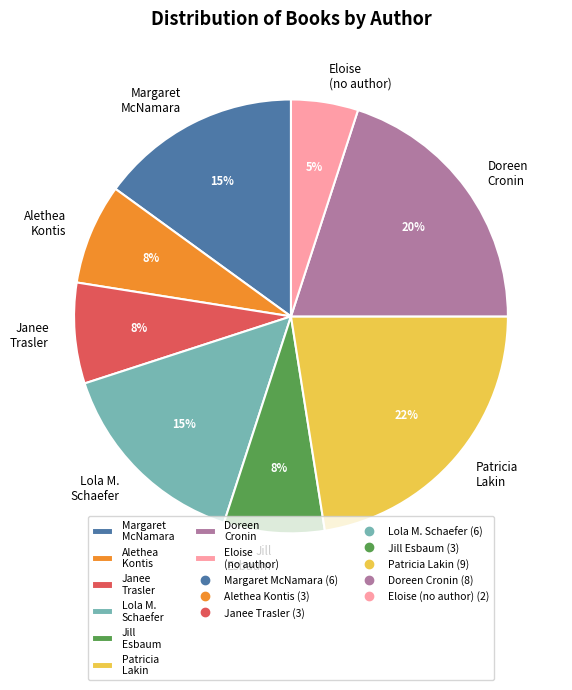

The Patricia Lakin slice represents 22% of the pie. True or false?

True